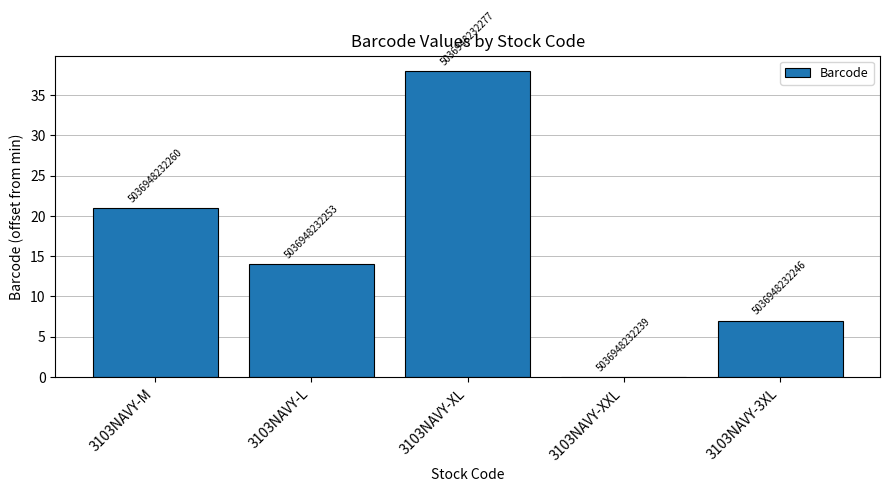

Read the value at 3103NAVY-XL, to the nearest 10.

40